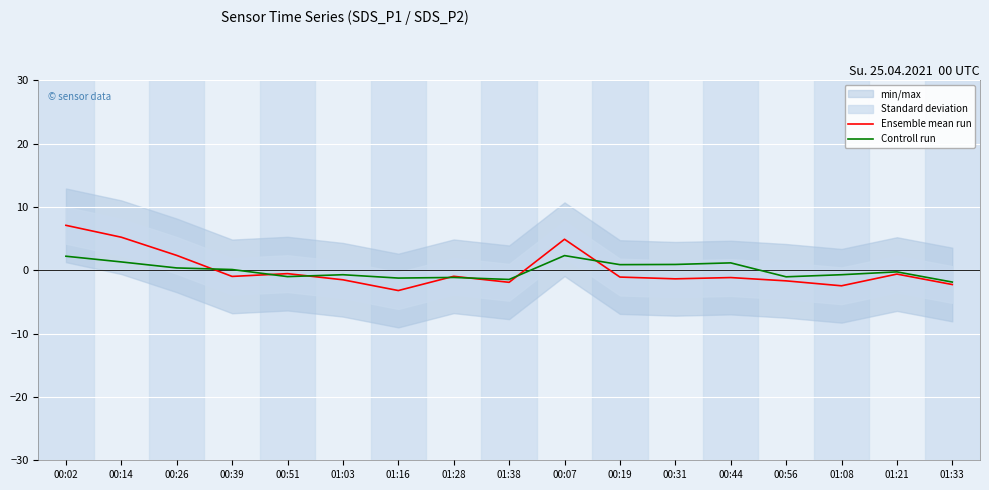

Which category has the highest value across all series?

00:02